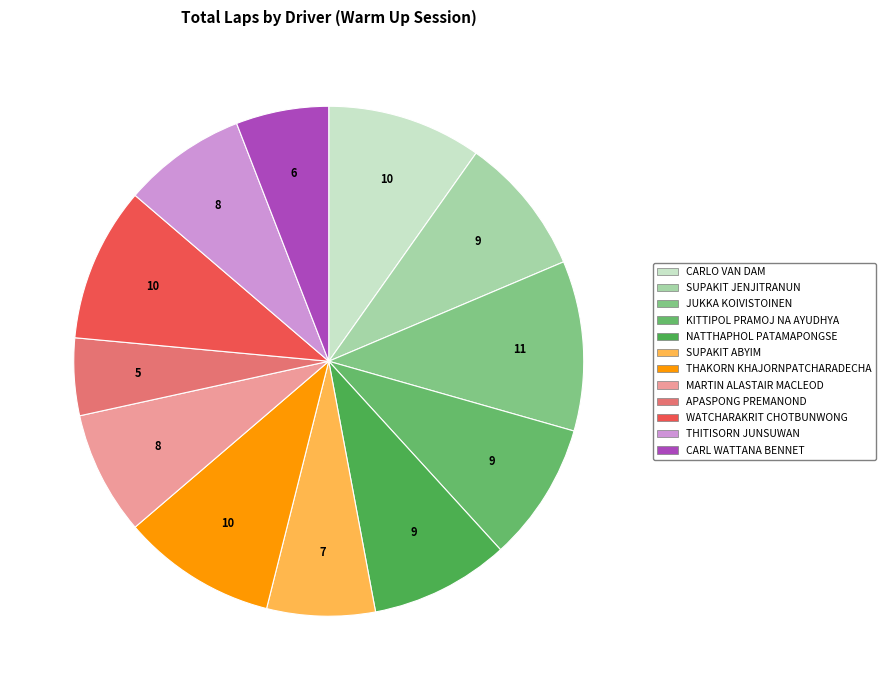

Rank the categories by value from lowest to highest.

APASPONG PREMANOND, CARL WATTANA BENNET, SUPAKIT ABYIM, MARTIN ALASTAIR MACLEOD, THITISORN JUNSUWAN, SUPAKIT JENJITRANUN, KITTIPOL PRAMOJ NA AYUDHYA, NATTHAPHOL PATAMAPONGSE, CARLO VAN DAM, THAKORN KHAJORNPATCHARADECHA, WATCHARAKRIT CHOTBUNWONG, JUKKA KOIVISTOINEN